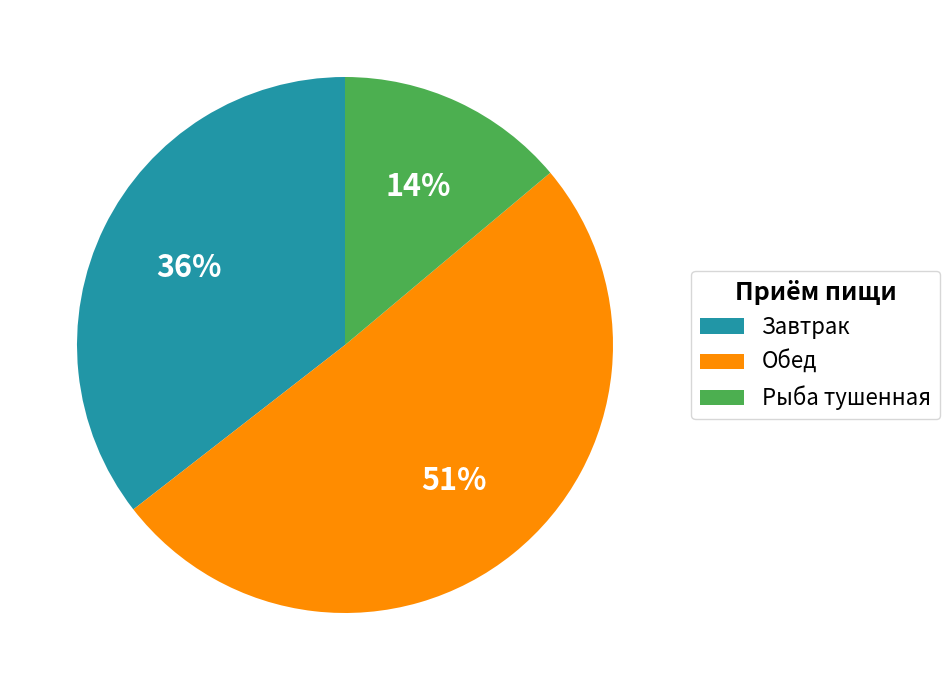

What percentage is the Рыба тушенная slice, to the nearest percent?

14%